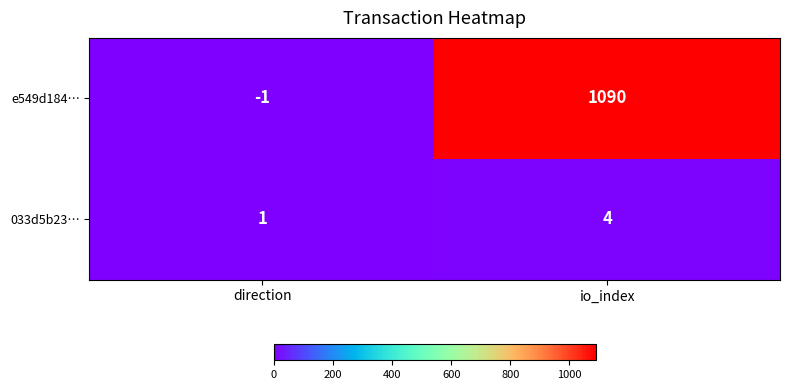

Reading left to right, transcribe all the data shown in this chart.

e549d184…: -1	1090
033d5b23…: 1	4